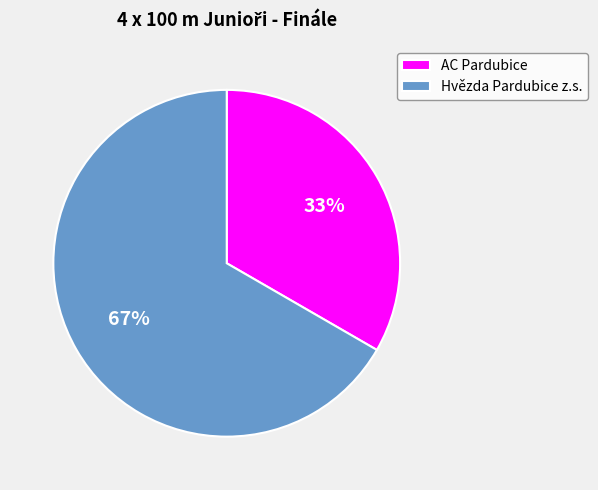

What percentage is the Hvězda Pardubice z.s. slice, to the nearest percent?

67%